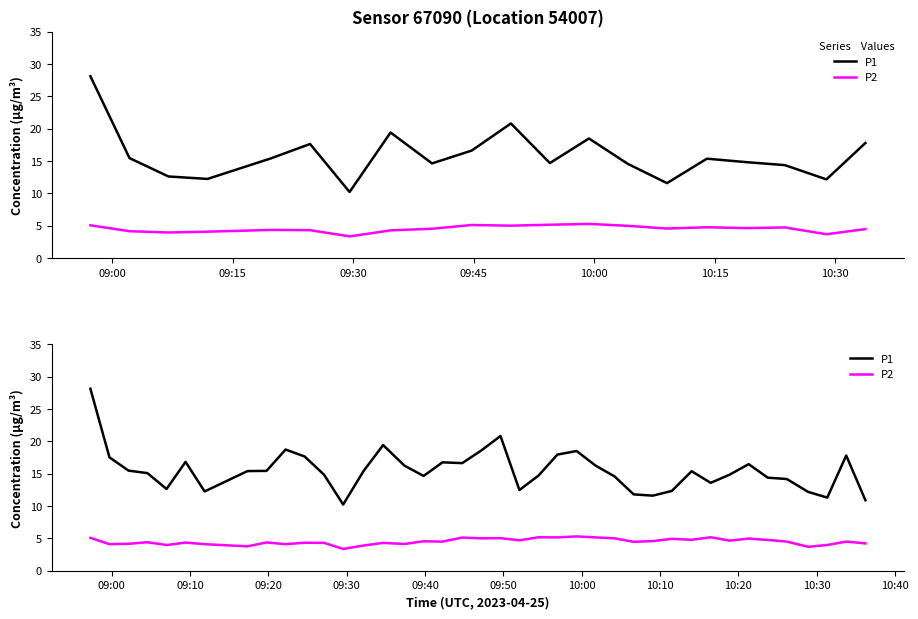

True or false: P1 has a value of 27.2 at 10.

False